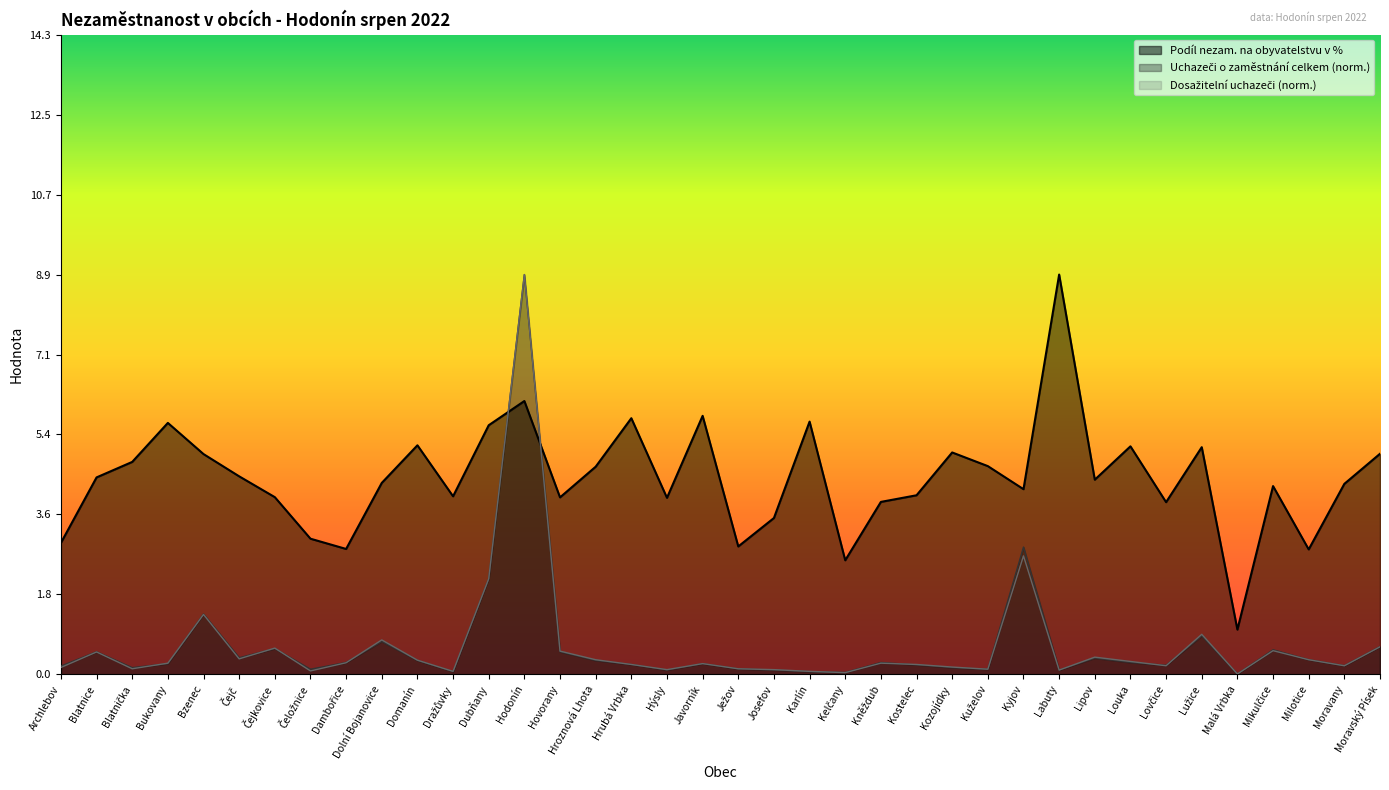

At which category is the sum across all series the highest?

Hodonín